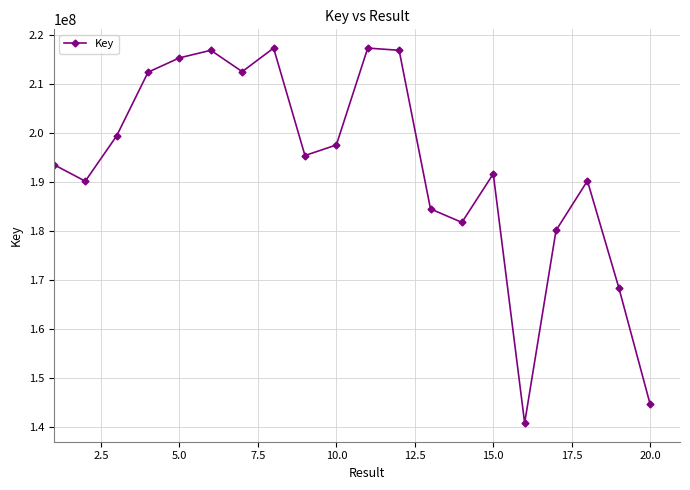

How many interior local valleys (lower than both neighbors) does the data have?

5